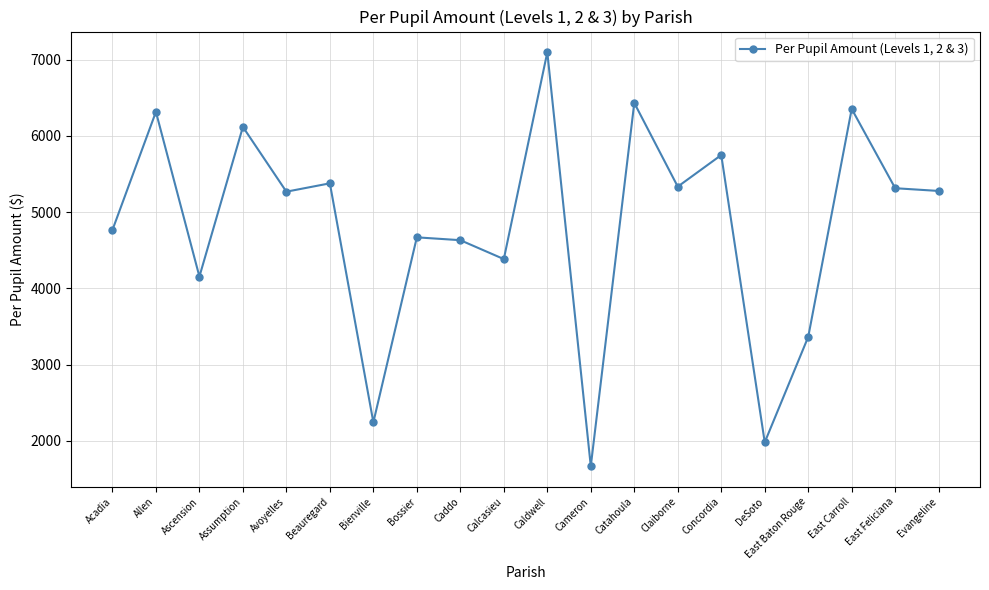

The chart shows a value of 6119.1 at Assumption. True or false?

True